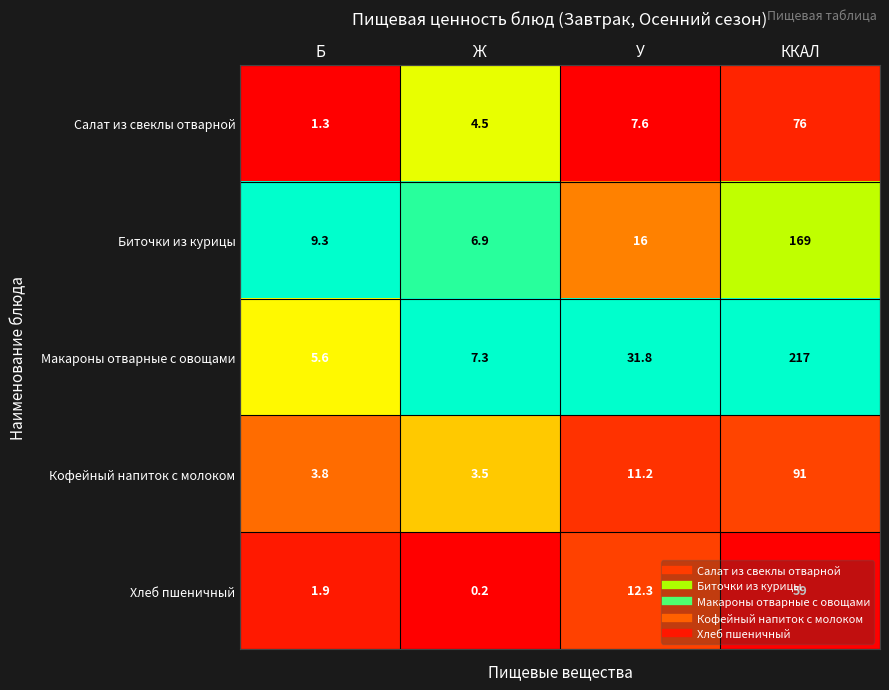

Between Б and У, which series saw the biggest shift?

Макароны отварные с овощами